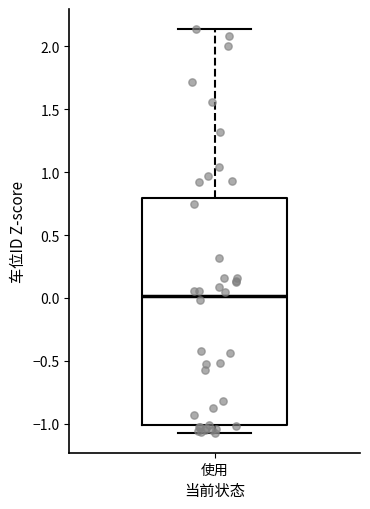

Read this box plot against the y-axis: the position of the median line, the range covered by the box, and the ends of both whiskers. The values are not printed on the chart, so give them approximately, as read against the axis.

median 0.00, box -1.00 to 0.80, whiskers -1.05 to 2.15